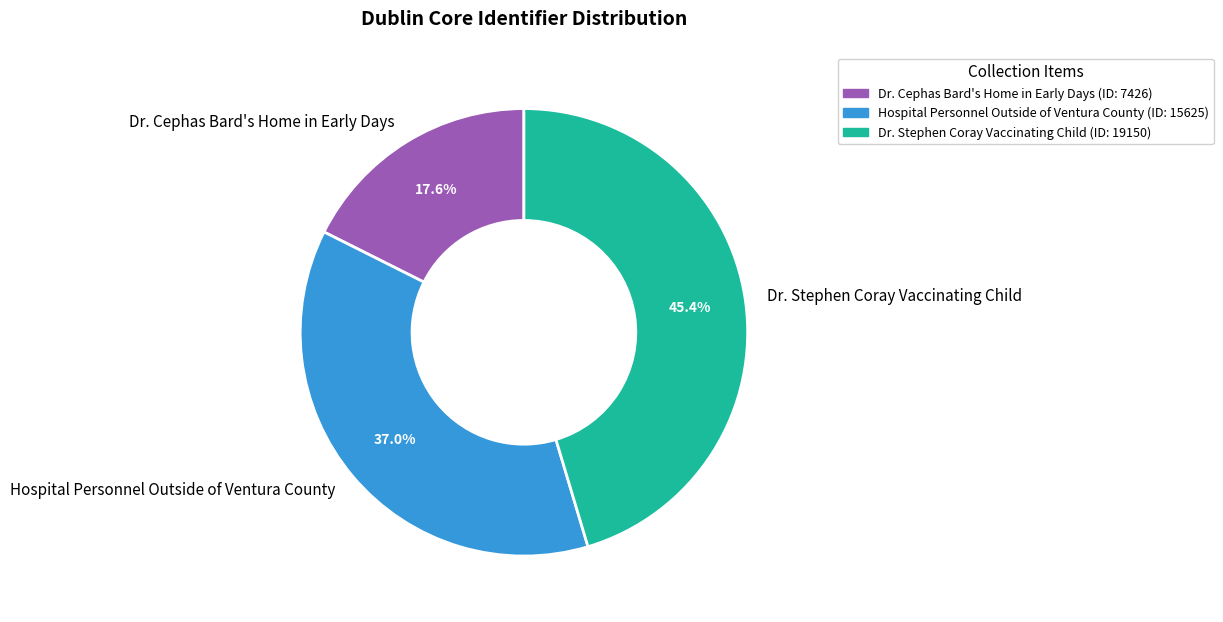

What portion of the pie excludes Hospital Personnel Outside of Ventura County?

63.0%